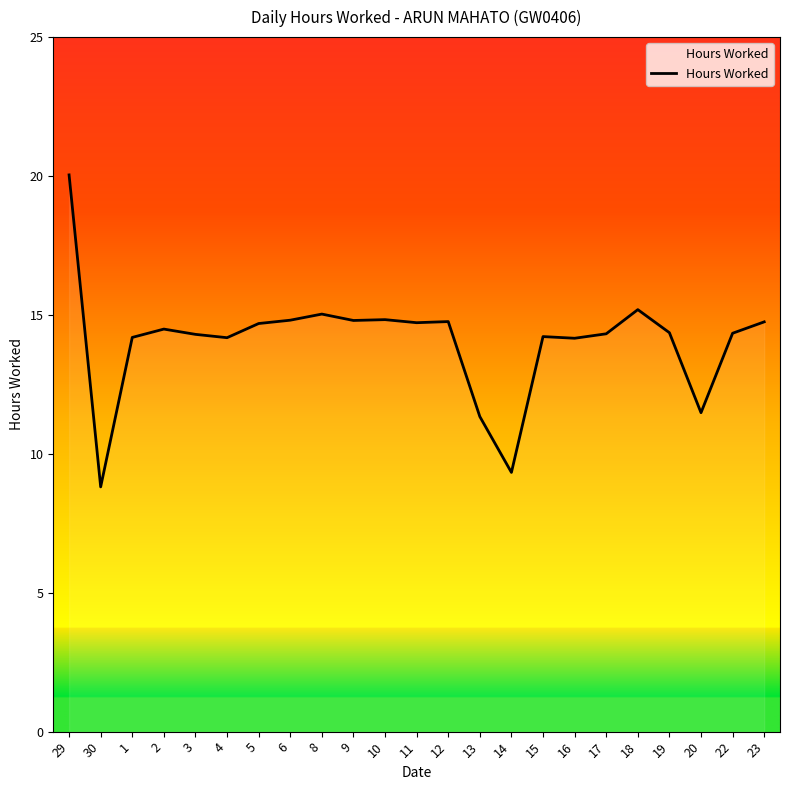

Is it true that the value at 23 is 9.5?

False